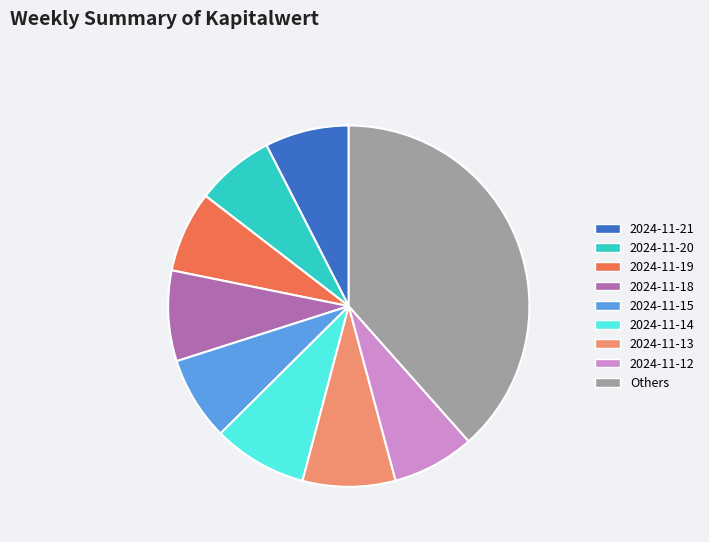

Which slice is the largest?

Others